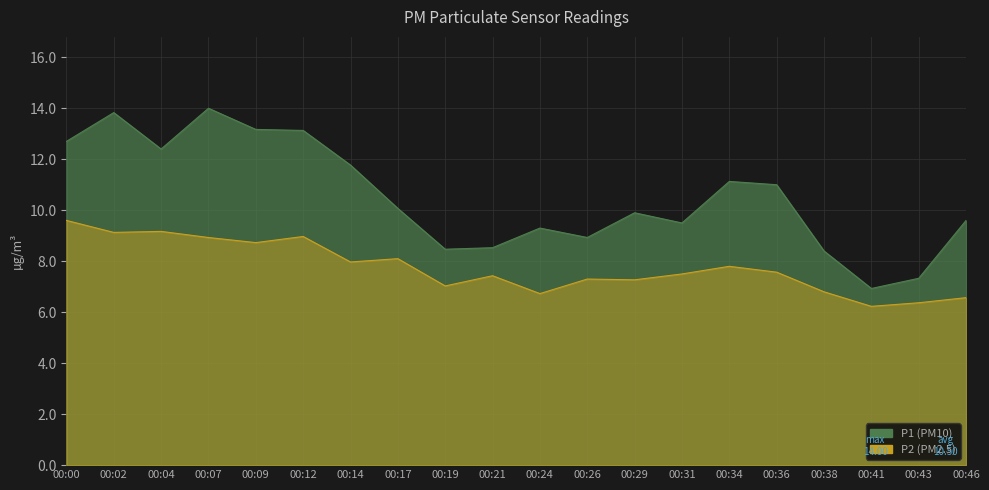

How many interior local peaks does the P1 series have?

5